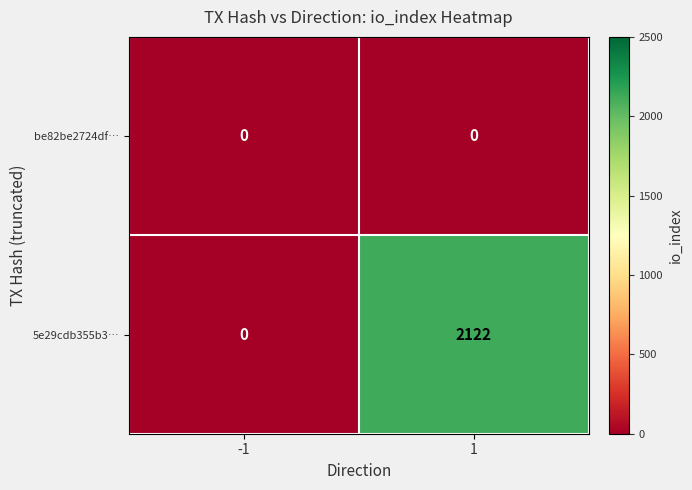

How many series are shown in this chart?

2